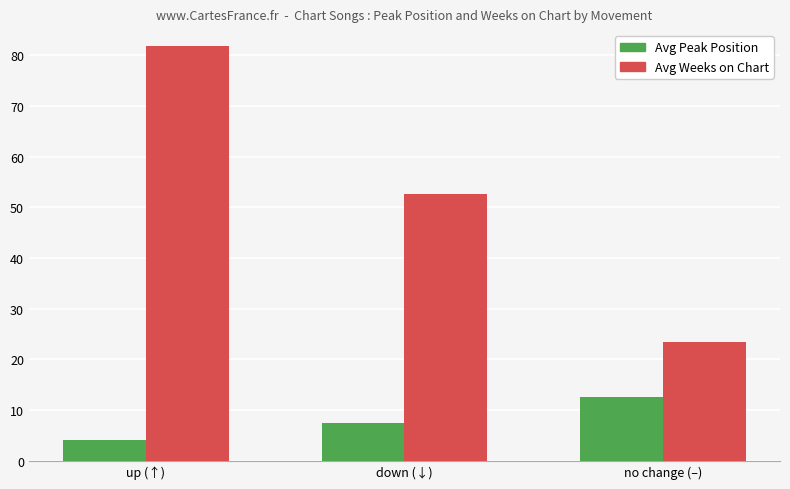

What is the difference between the Avg Peak Position values at down (↓) and up (↑)?

3.3